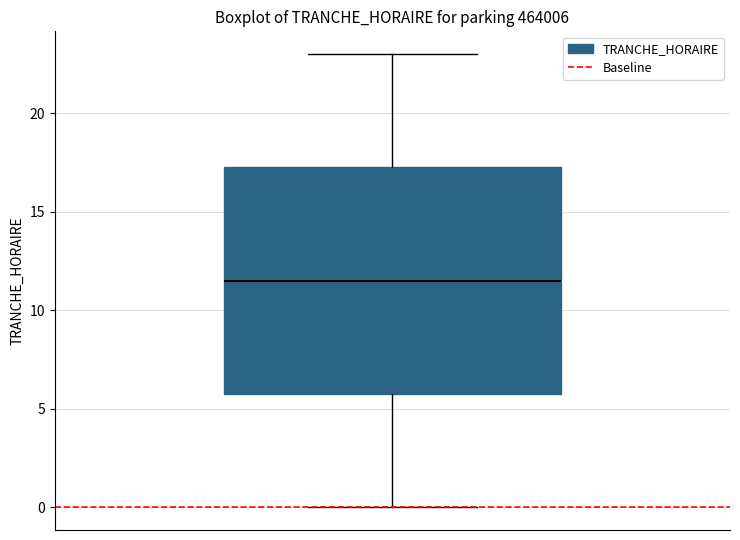

Transcribe this box plot: give where the median line is, the range the box spans, and where the two whiskers end, as read against the y-axis. The values are not printed on the chart, so give them approximately, as read against the axis.

median 11.5, box 6.0 to 17.5, whiskers 0.0 to 23.0